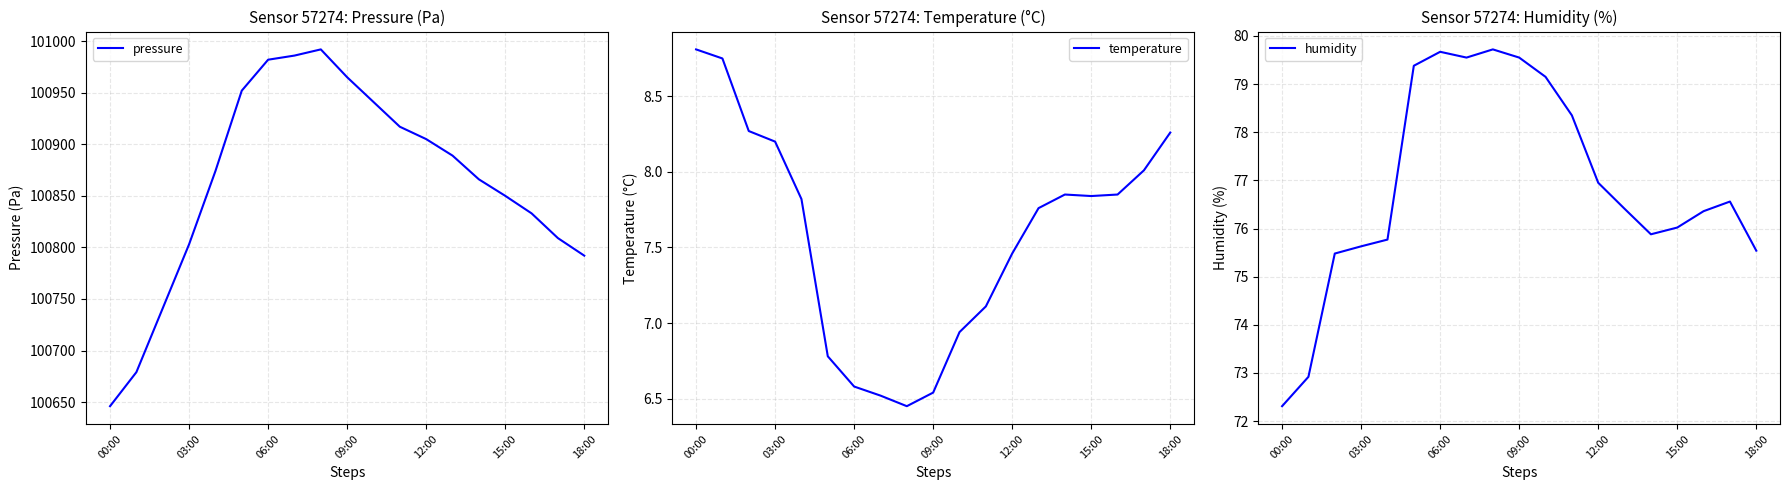

Reading left to right, extract all data points from this chart.

pressure: 100646.0	100679.0	100741.0	100803.0	100874.0	100952.0	100982.0	100986.0	100992.0	100965.0	100941.0	100917.0	100905.0	100889.0	100866.0	100850.0	100833.0	100809.0	100792.0
temperature: 8.8	8.8	8.3	8.2	7.8	6.8	6.6	6.5	6.5	6.5	6.9	7.1	7.5	7.8	7.8	7.8	7.8	8.0	8.3
humidity: 72.3	72.9	75.5	75.6	75.8	79.4	79.7	79.5	79.7	79.5	79.2	78.3	77.0	76.4	75.9	76.0	76.4	76.6	75.5